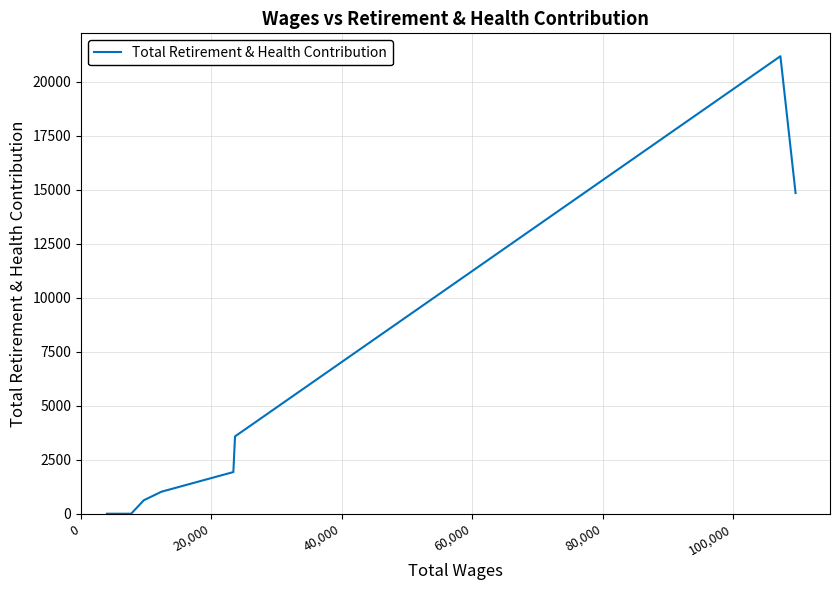

What is the difference between the maximum and minimum values?

21171